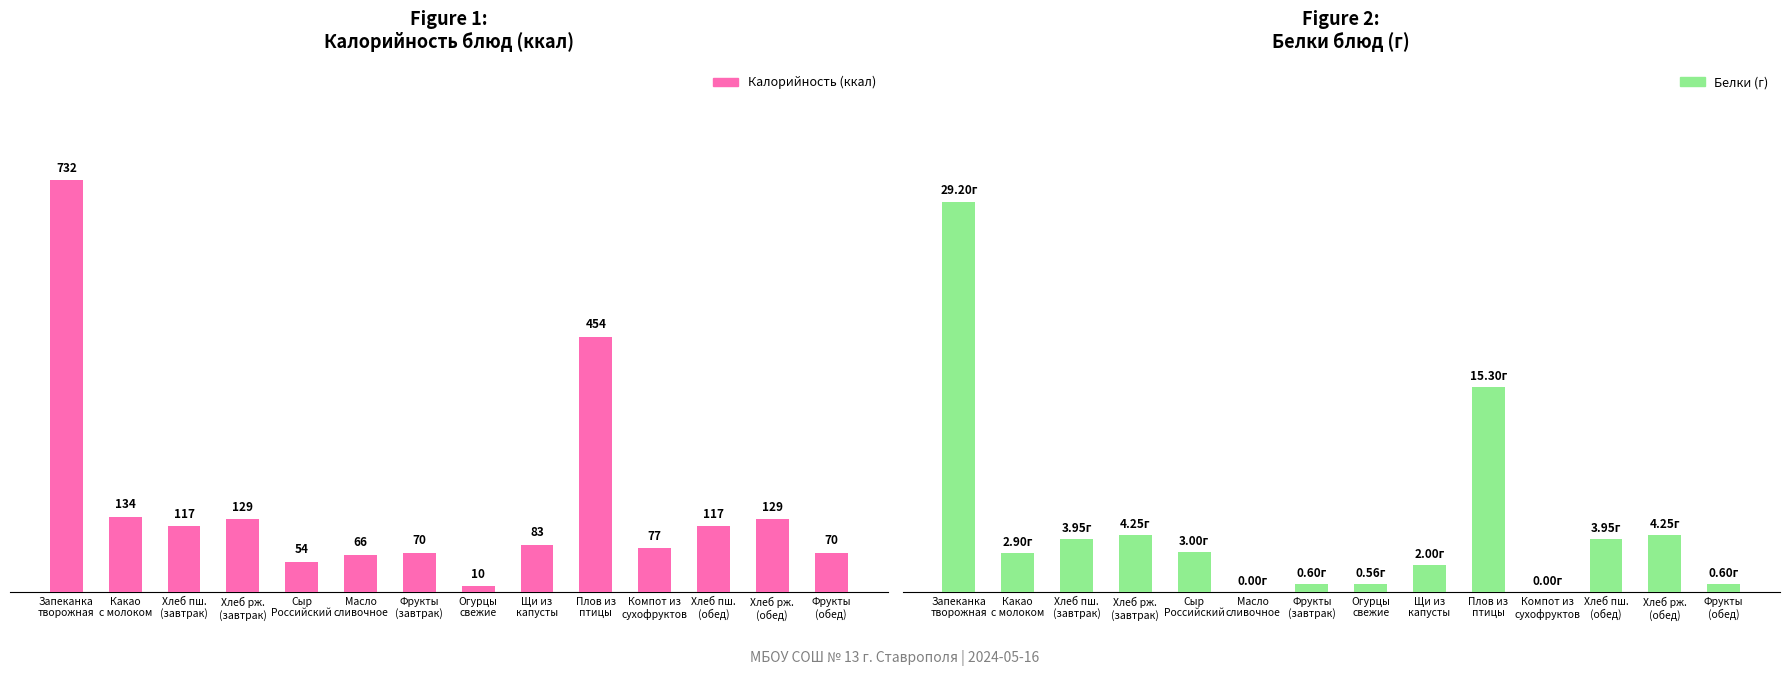

What value does the Белки series have at Какао
с молоком?

2.9